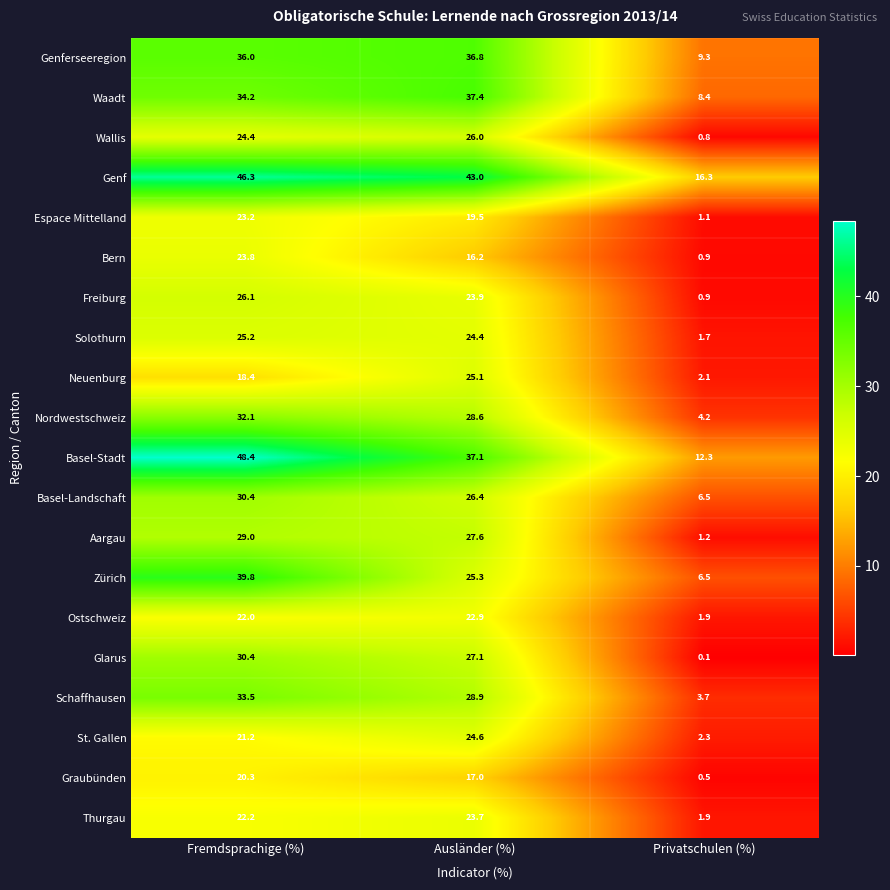

List the labels in order of St. Gallen value, smallest first.

Privatschulen (%), Fremdsprachige (%), Ausländer (%)